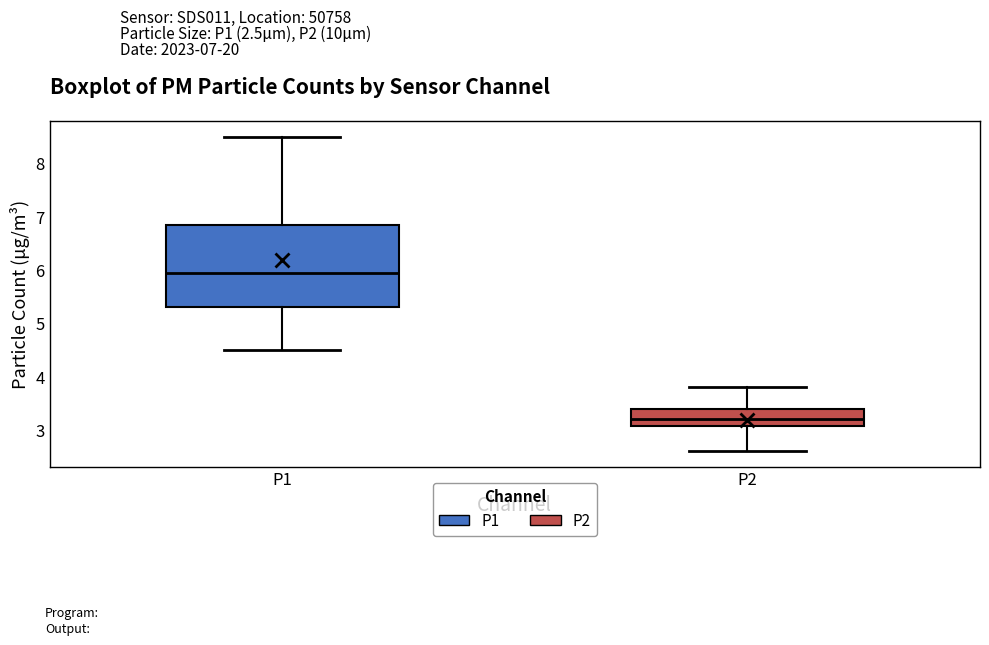

Where is the lower edge of the box for P2 on the y-axis? The values are not printed on the chart, so give them approximately, as read against the axis.

3.1